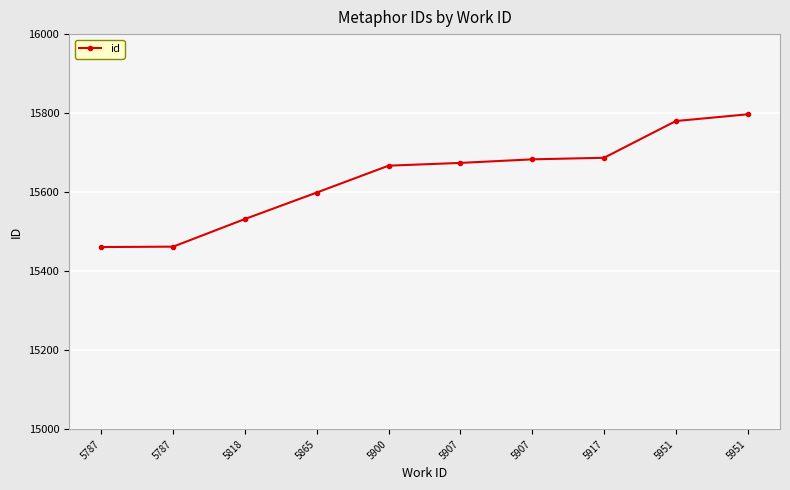

What is the ratio of the value at 5865 to the value at 5917?

1.0